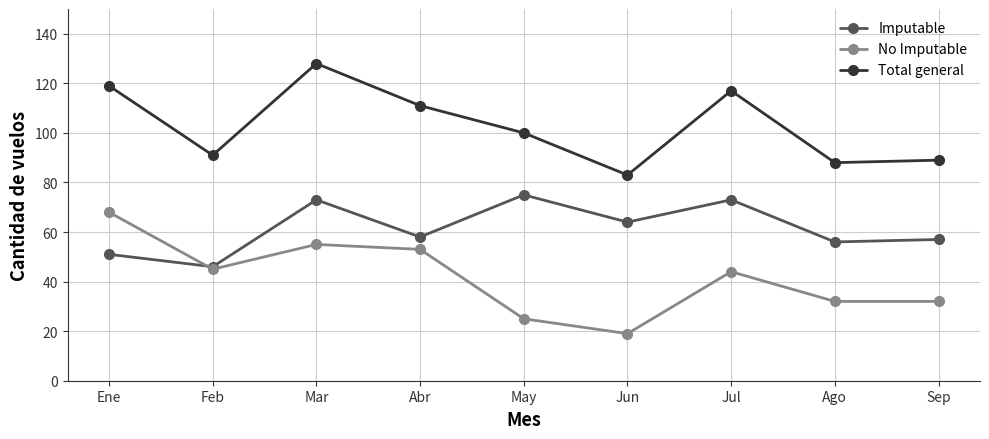

Reading left to right, what are all the values shown in this chart?

Imputable: 51	46	73	58	75	64	73	56	57
No Imputable: 68	45	55	53	25	19	44	32	32
Total general: 119	91	128	111	100	83	117	88	89